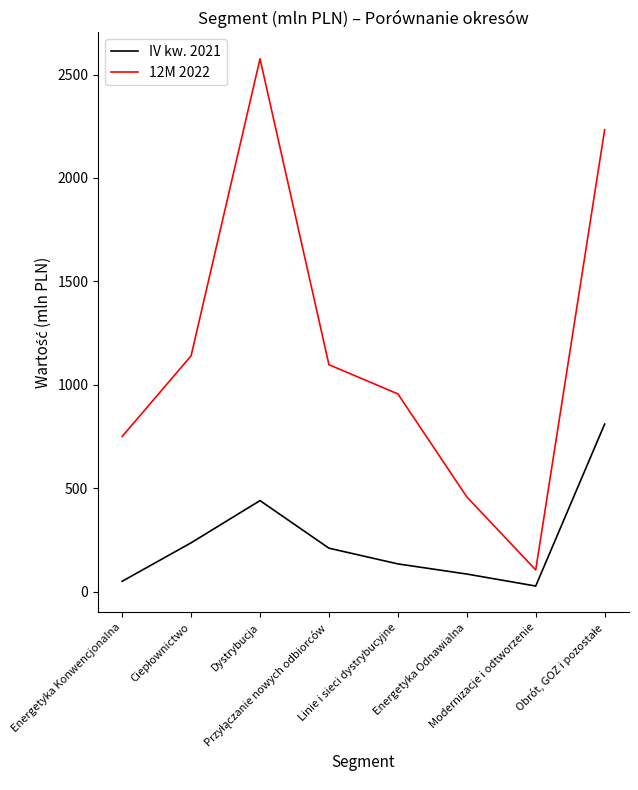

Which series has the largest total across all categories?

12M 2022